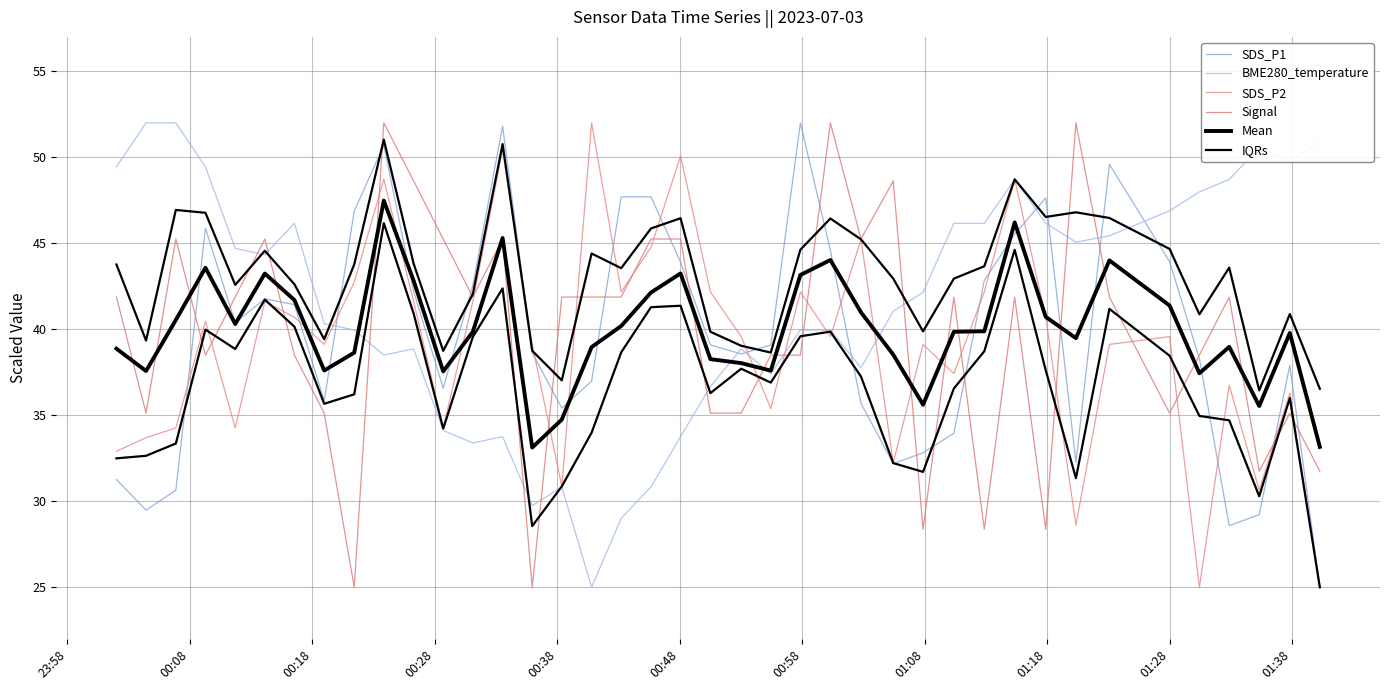

Is the value of SDS_P2 at 21 greater than the value of SDS_P1 at 13?

No